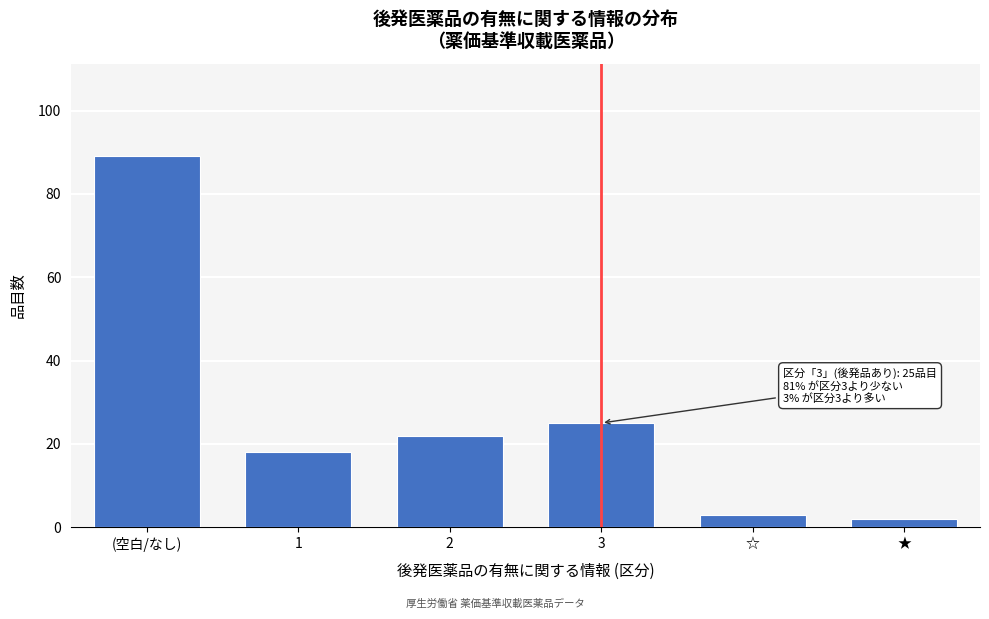

Reading right to left, what are all the values shown in this chart?

2	3	25	22	18	89